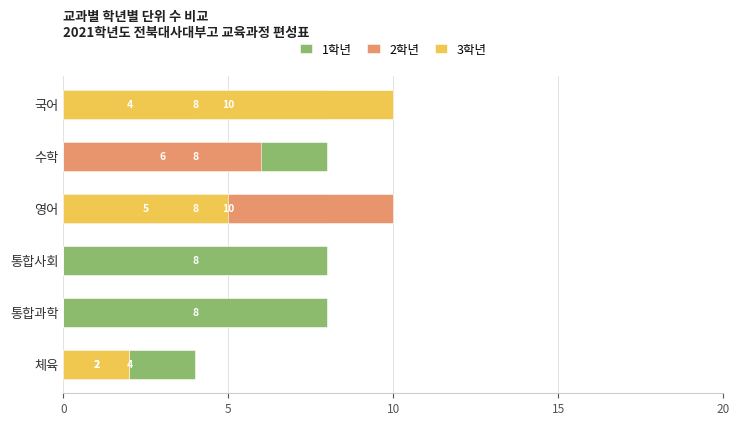

At 영어, list the series in order from largest to smallest.

2학년, 1학년, 3학년